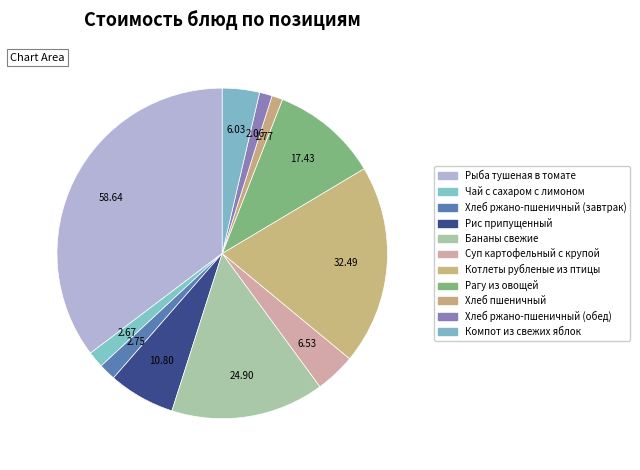

Which category has the biggest portion of the pie?

Рыба тушеная в томате